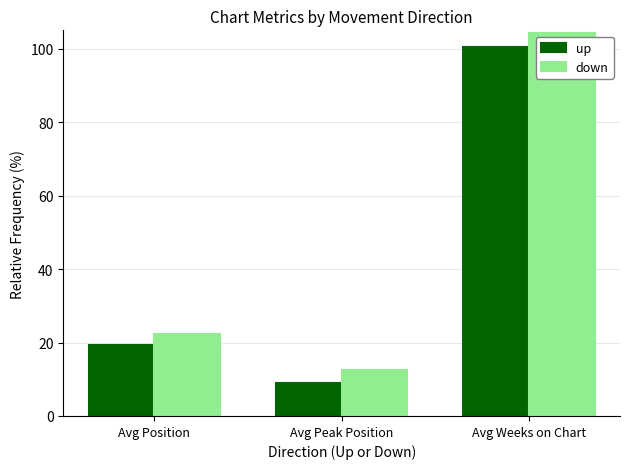

What is the difference between the maximum and minimum values in the up series?

91.4